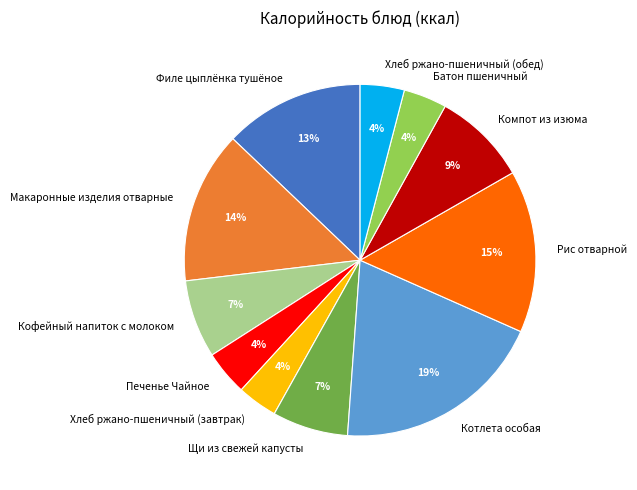

True or false: Хлеб ржано-пшеничный (обед) accounts for 4% of the total.

True